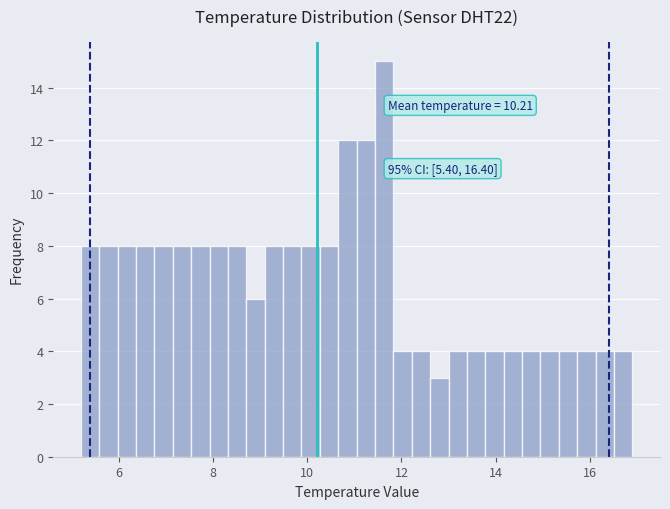

Around what value on the x-axis is the tallest bar? Give the approximate position of its centre, as read against the axis.

11.6